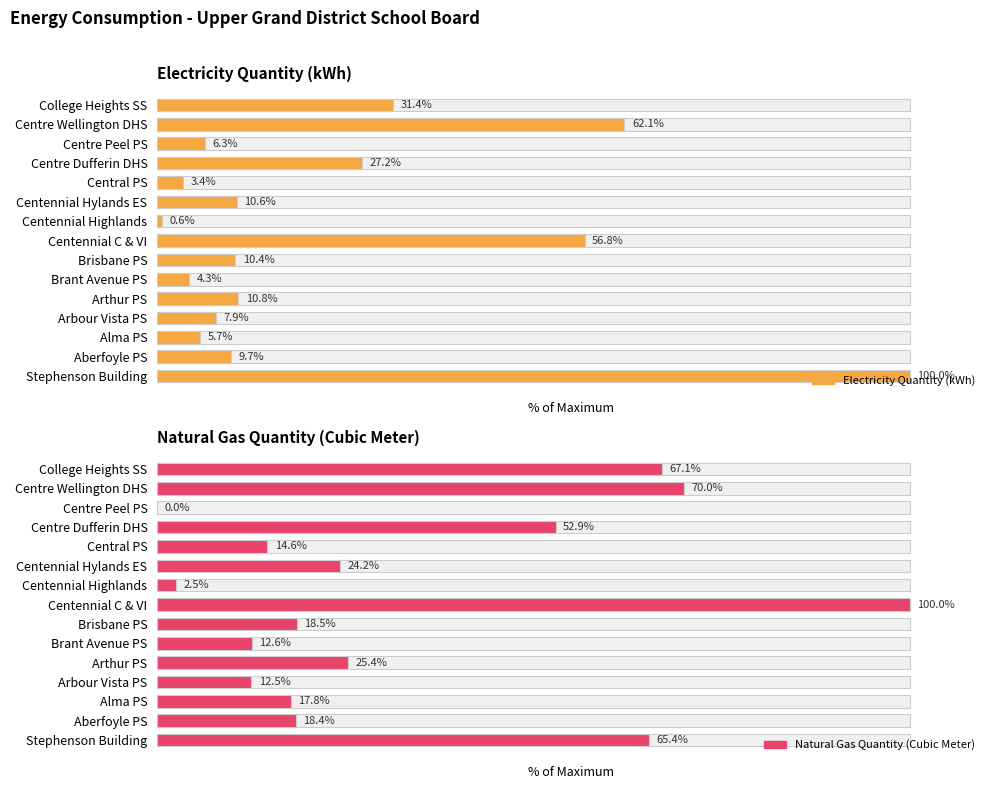

How many bars are there in total?

30